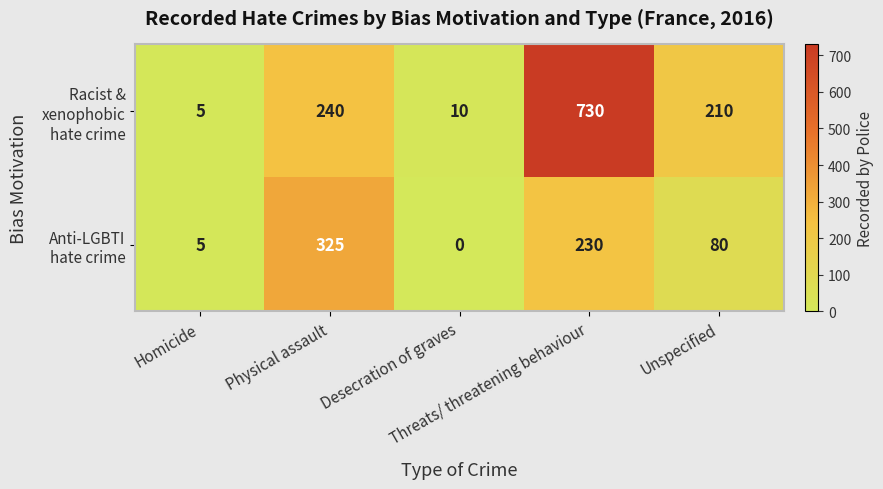

What is the spread (max minus min) of values at Unspecified?

130